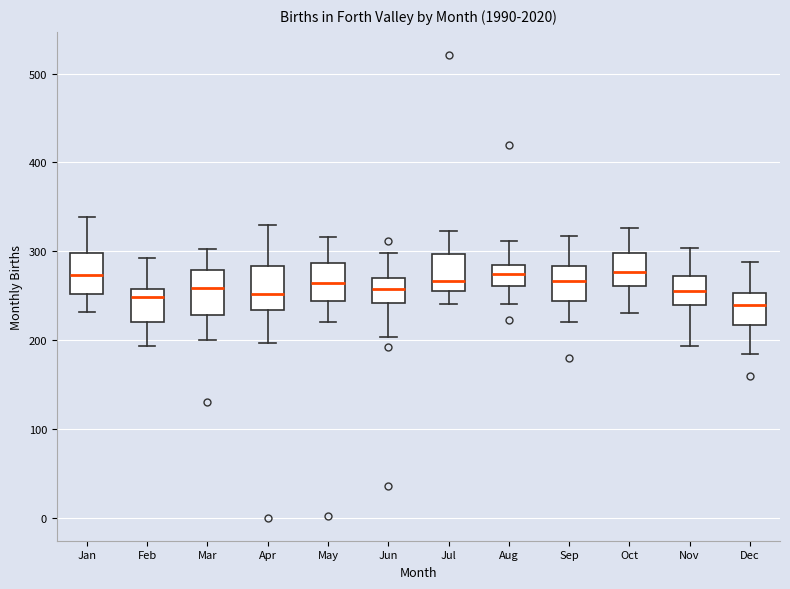

Reading left to right, read every box against the y-axis: the position of its median line, the range the box covers, and the ends of its whiskers. The values are not printed on the chart, so give them approximately, as read against the axis.

Jan: median 270, box 250 to 300, whiskers 230 to 340
Feb: median 250, box 220 to 260, whiskers 190 to 290
Mar: median 260, box 230 to 280, whiskers 200 to 300
Apr: median 250, box 230 to 280, whiskers 200 to 330
May: median 260, box 240 to 290, whiskers 220 to 320
Jun: median 260, box 240 to 270, whiskers 200 to 300
Jul: median 270, box 260 to 300, whiskers 240 to 320
Aug: median 270, box 260 to 290, whiskers 240 to 310
Sep: median 270, box 240 to 280, whiskers 220 to 320
Oct: median 280, box 260 to 300, whiskers 230 to 330
Nov: median 260, box 240 to 270, whiskers 190 to 300
Dec: median 240, box 220 to 250, whiskers 180 to 290